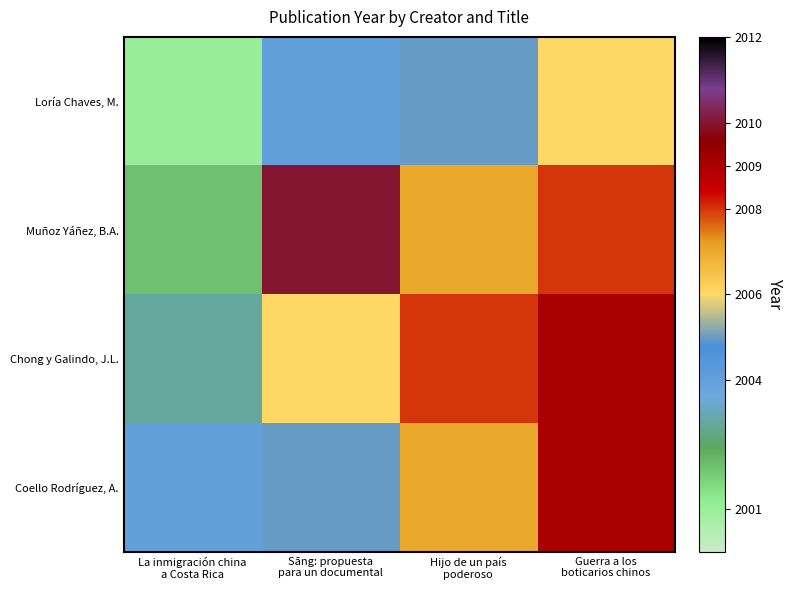

Reading right to left, transcribe all the data shown in this chart.

Loría Chaves, M.: Guerra a los
boticarios chinos=2006	Hijo de un país
poderoso=2005	Sāng: propuesta
para un documental=2004	La inmigración china
a Costa Rica=2001
Muñoz Yáñez, B.A.: Guerra a los
boticarios chinos=2008	Hijo de un país
poderoso=2007	Sāng: propuesta
para un documental=2010	La inmigración china
a Costa Rica=2002
Chong y Galindo, J.L.: Guerra a los
boticarios chinos=2009	Hijo de un país
poderoso=2008	Sāng: propuesta
para un documental=2006	La inmigración china
a Costa Rica=2003
Coello Rodríguez, A.: Guerra a los
boticarios chinos=2009	Hijo de un país
poderoso=2007	Sāng: propuesta
para un documental=2005	La inmigración china
a Costa Rica=2004